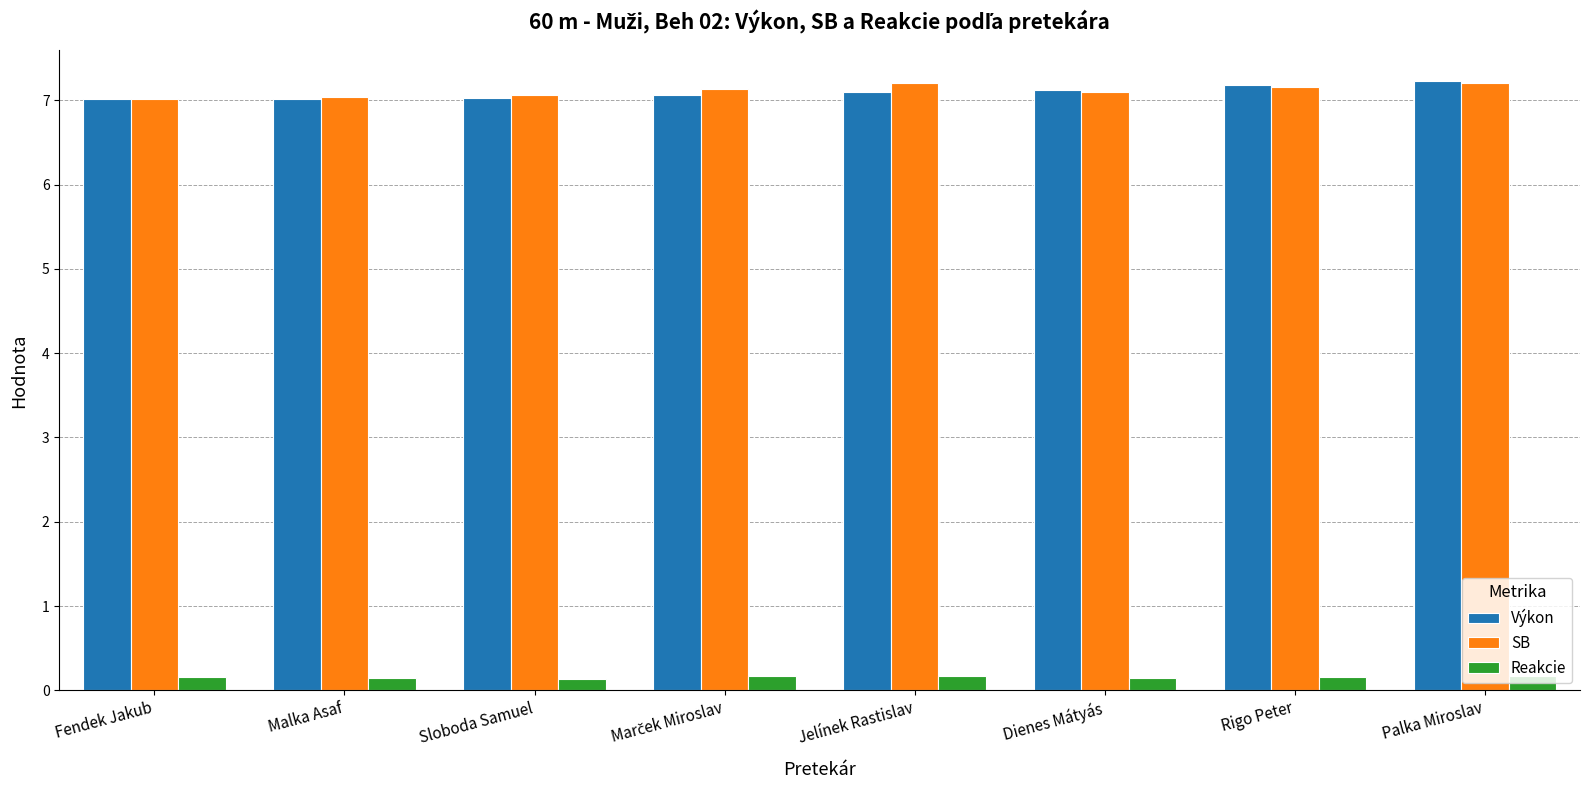

At how many categories does at least one series exceed 2?

8